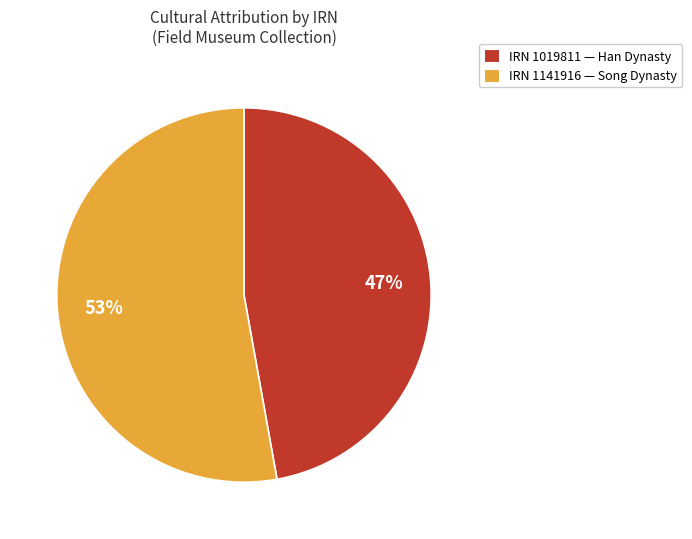

What is the ratio of the value at IRN 1141916 — Song Dynasty to the value at IRN 1019811 — Han Dynasty?

1.1